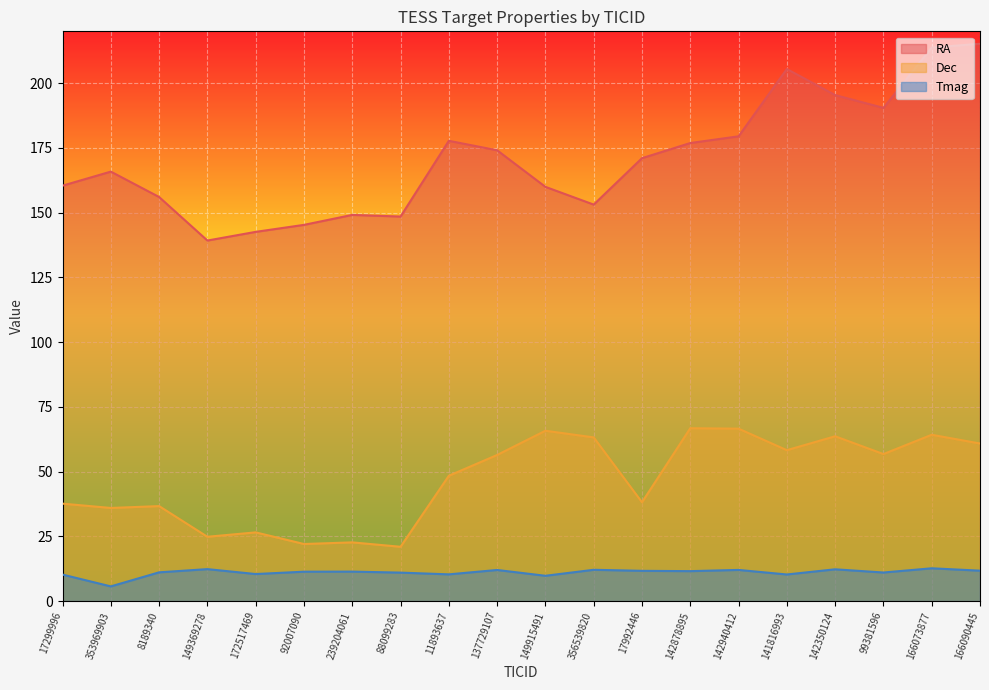

True or false: Tmag has a value of 11.5 at 142878895.

True